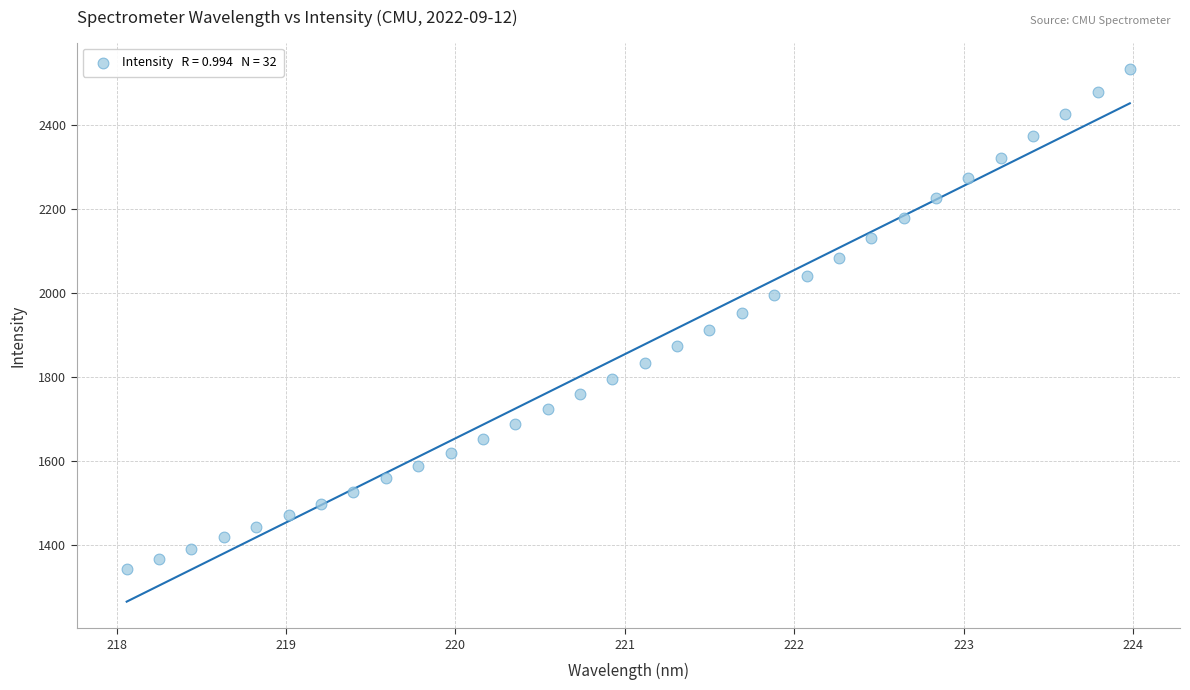

What is the range of X values (max minus min)?

5.9